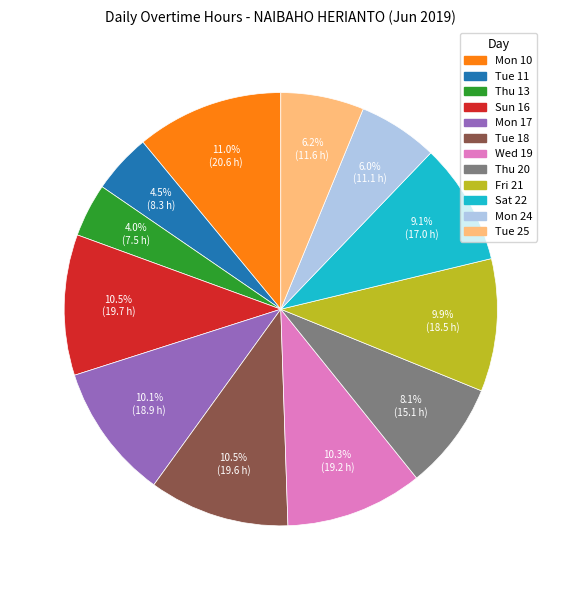

Combined, what portion of the pie is Sun 16 and Tue 25?

16.7%